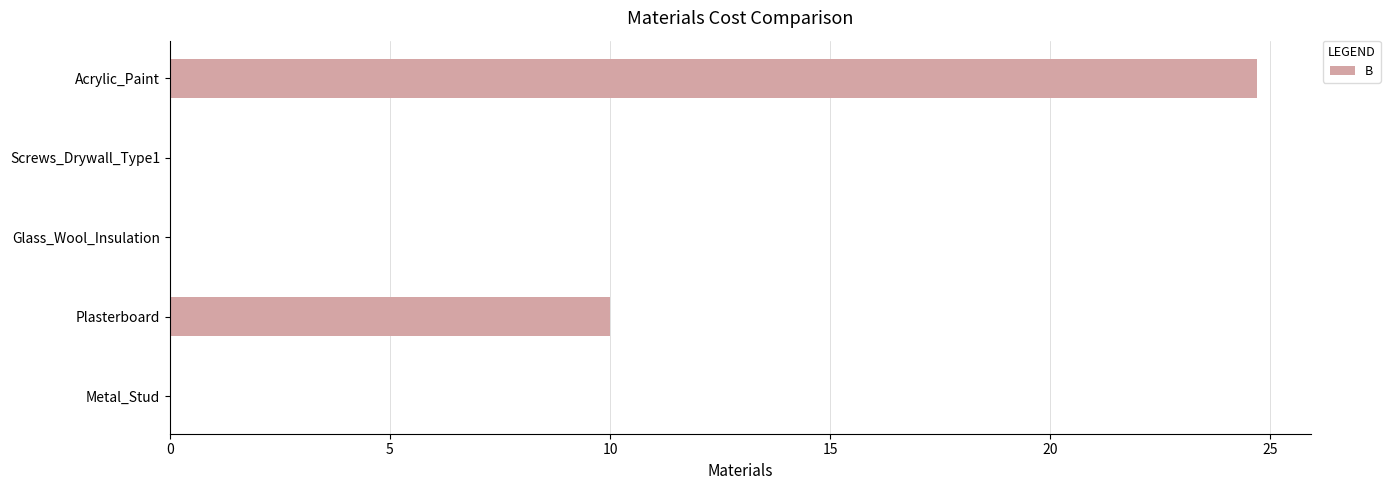

What is the average value?

6.9